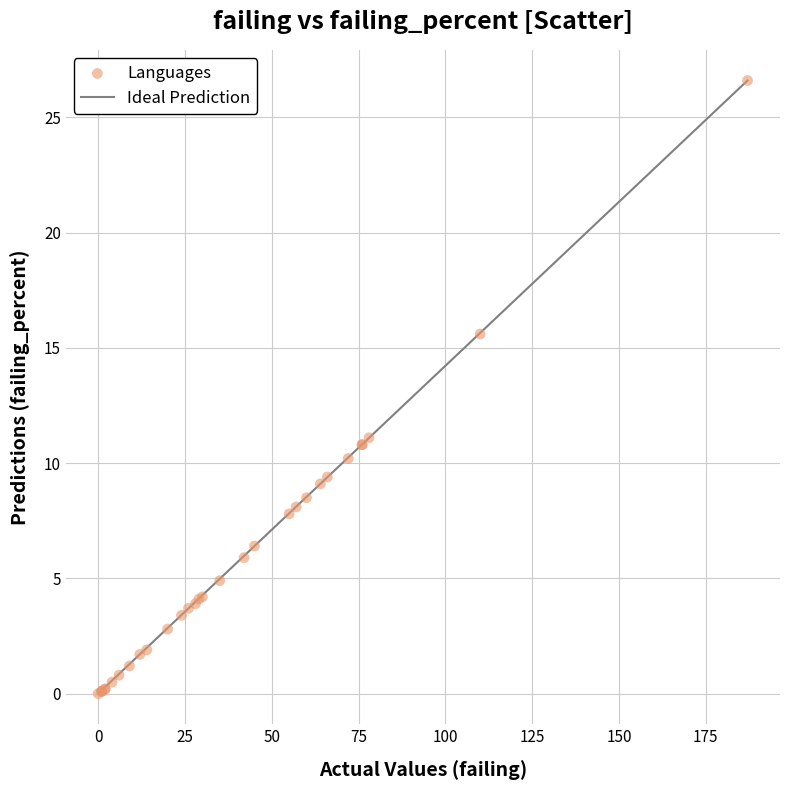

What Y value in the scatter plot is closest to 13?

11.1